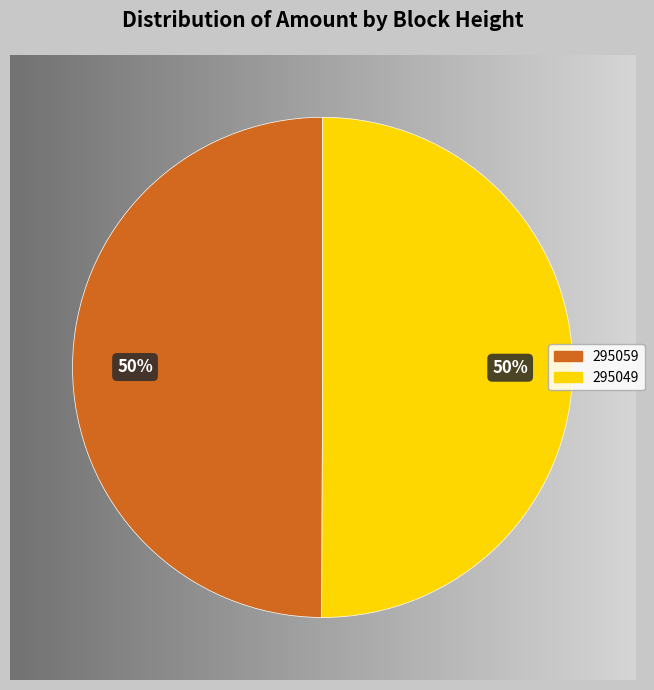

The 295059 slice represents 12% of the pie. True or false?

False